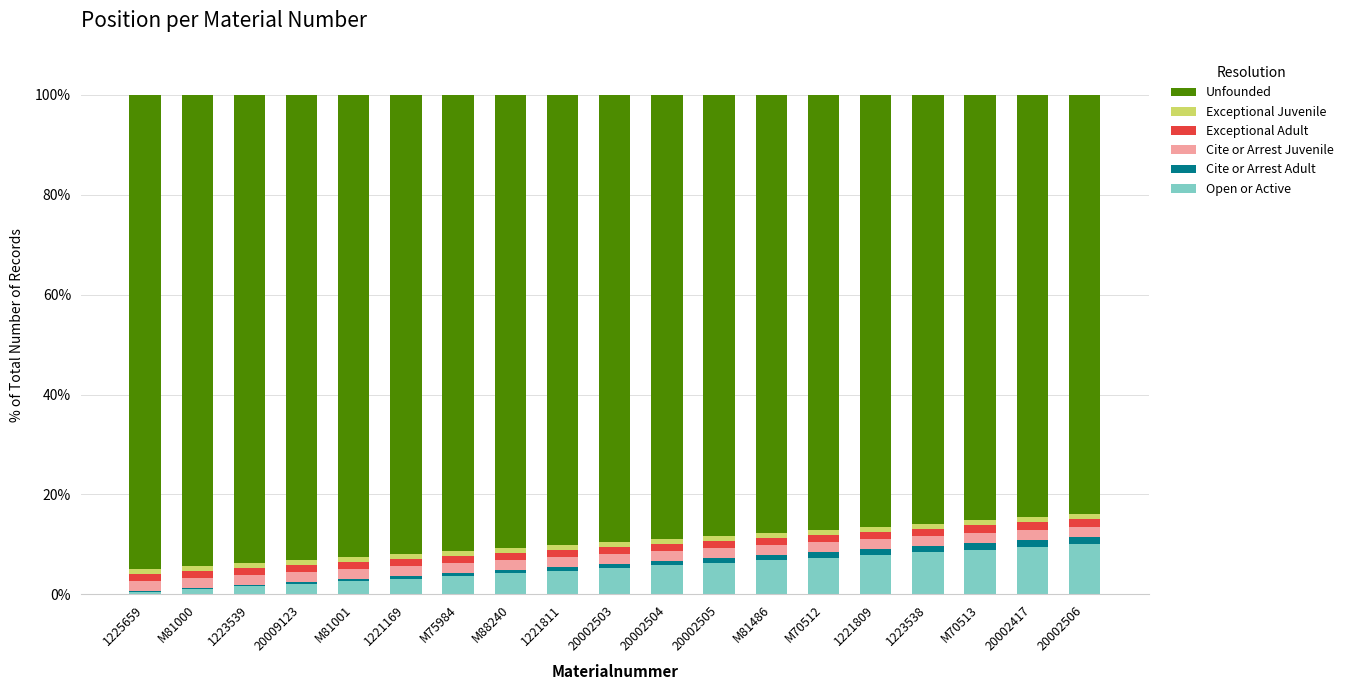

Are the bars horizontal?

No